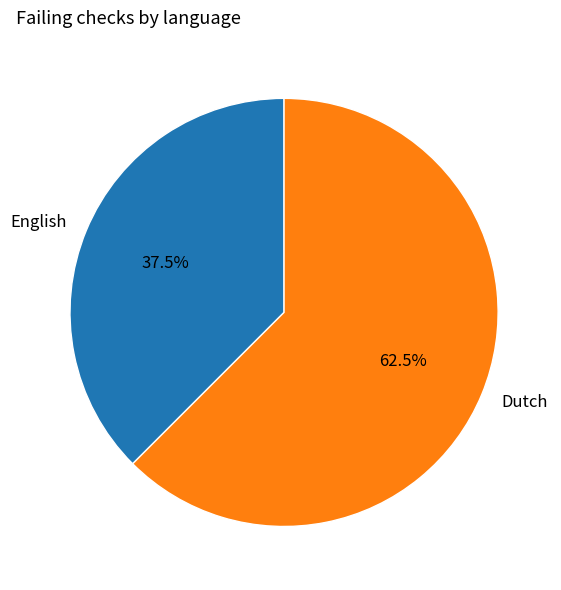

What percentage do English and Dutch together represent?

100.0%